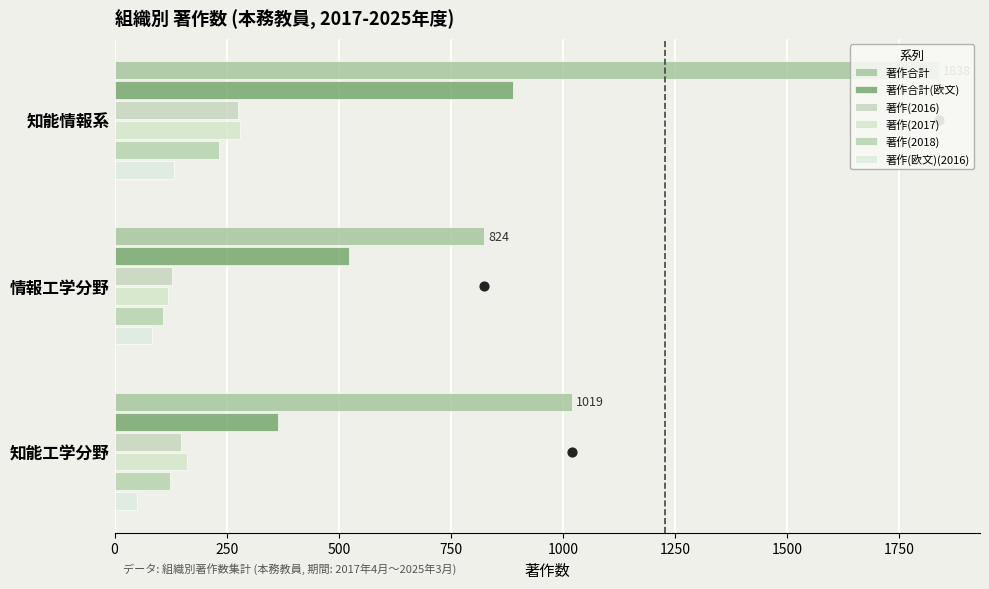

Which series has the widest spread of Y values?

著作合計